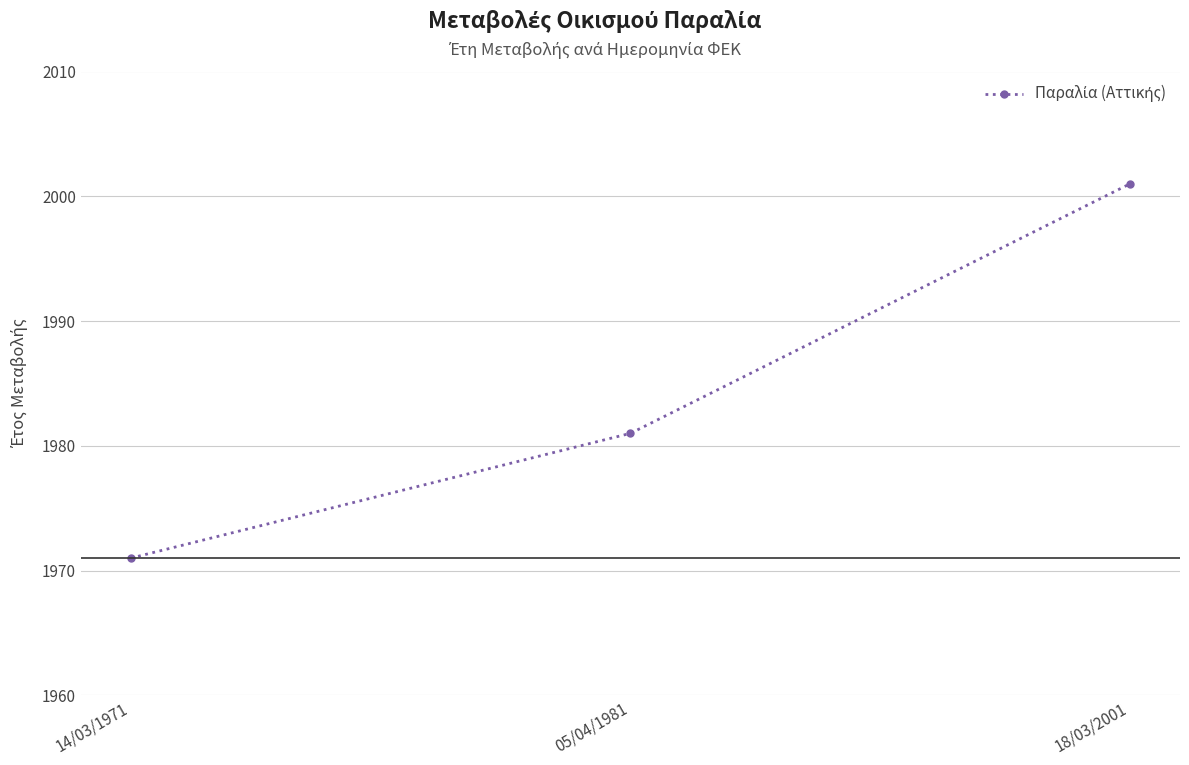

Approximately how many times larger is the value at 05/04/1981 compared to 14/03/1971?

1.0